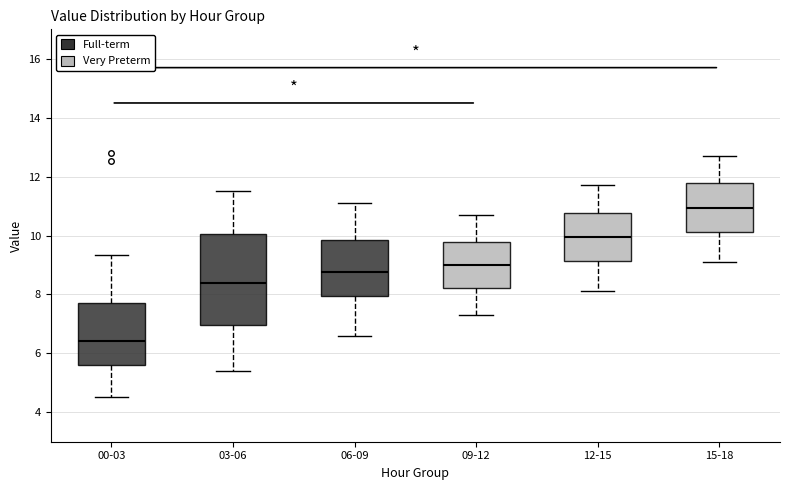

Where is the lower edge of the box for 12-15 on the y-axis? The values are not printed on the chart, so give them approximately, as read against the axis.

9.2